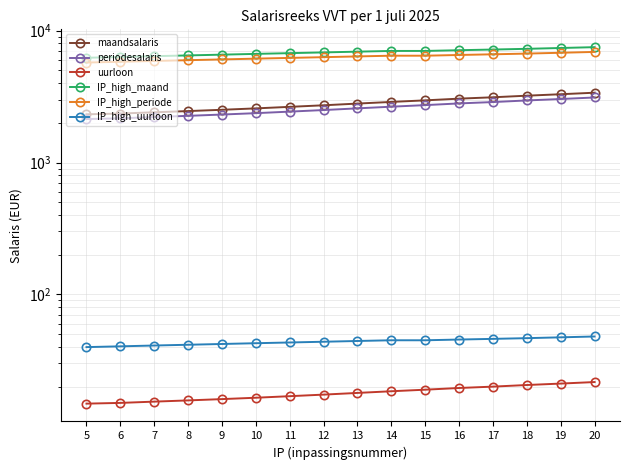

True or false: maandsalaris and IP_high_periode intersect in this chart.

False